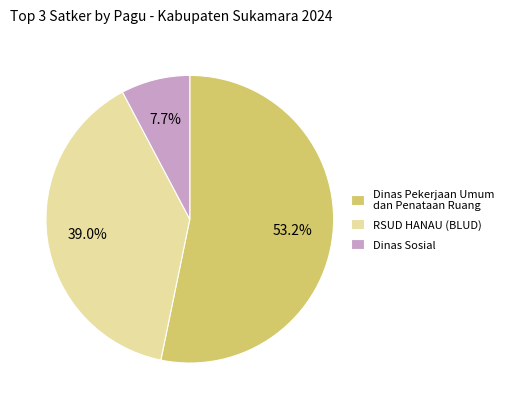

Combined, what portion of the pie is Dinas Pekerjaan Umum dan Penataan Ruang and Dinas Sosial?

61.0%